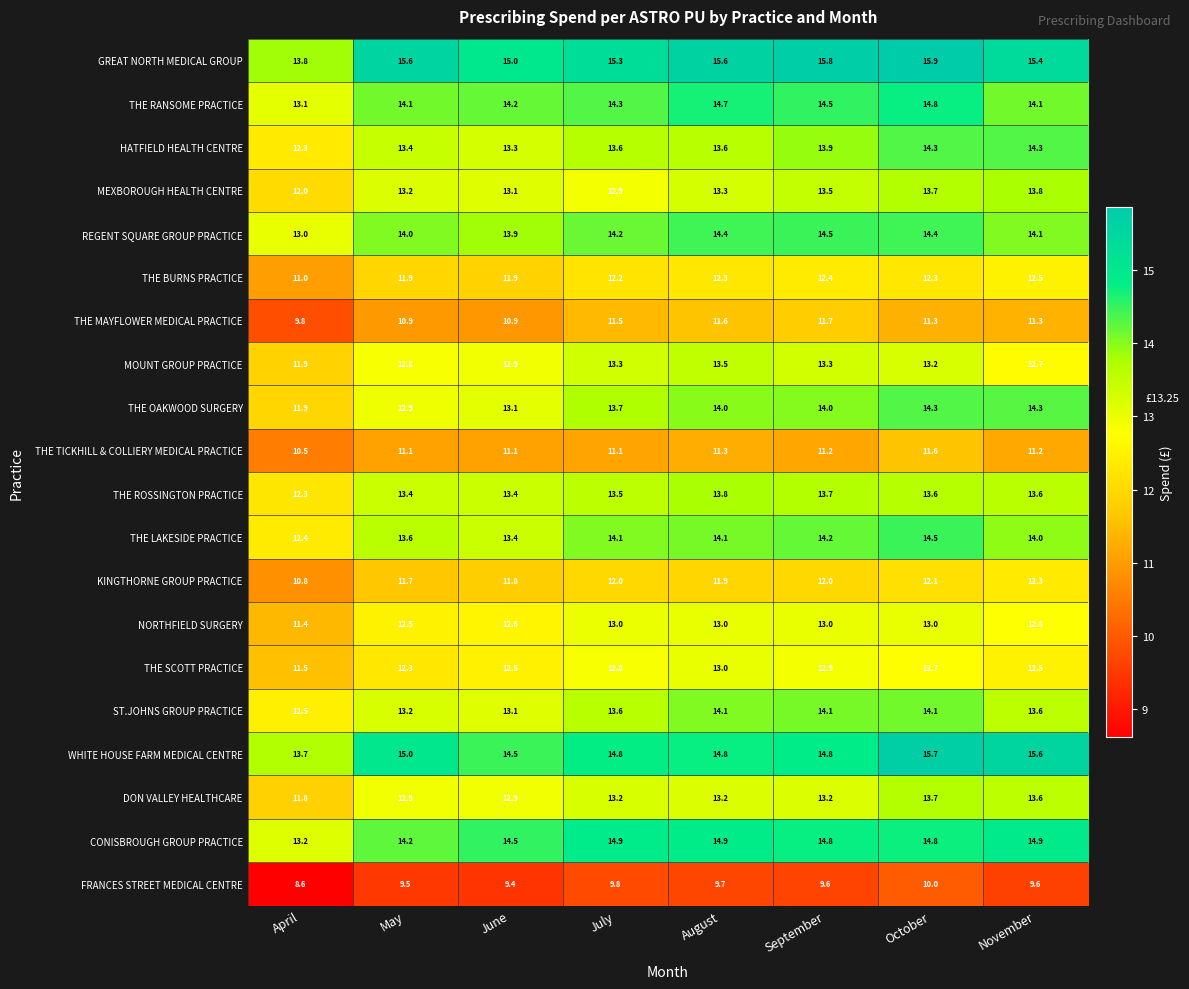

How many values in the THE MAYFLOWER MEDICAL PRACTICE series are below 11?

3